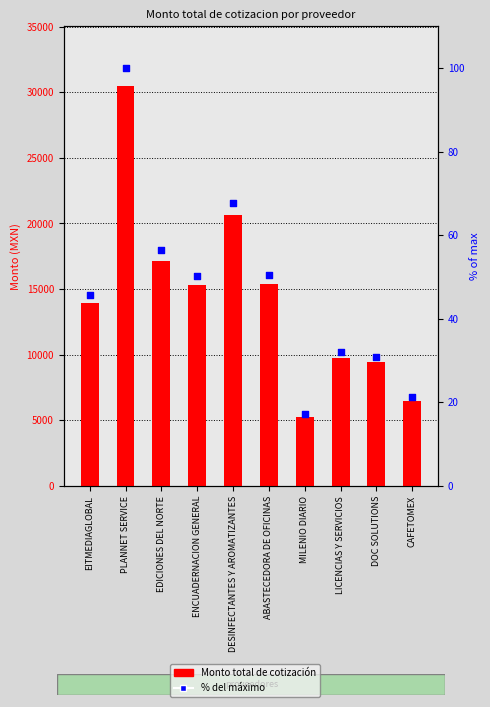

Which series has the widest spread of Y values?

Monto total